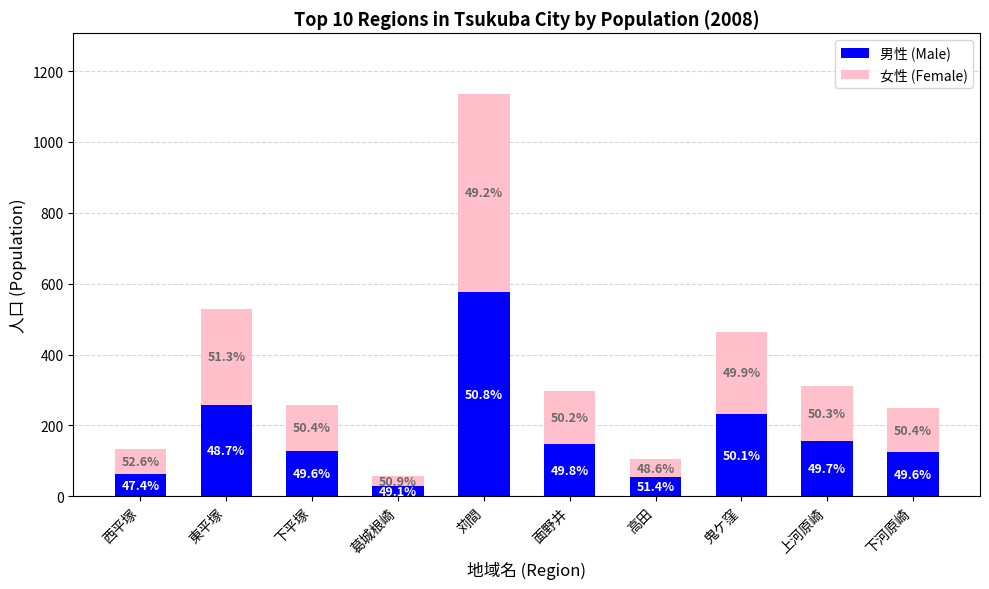

What are all the series names shown in the legend?

男性 (Male), 女性 (Female)